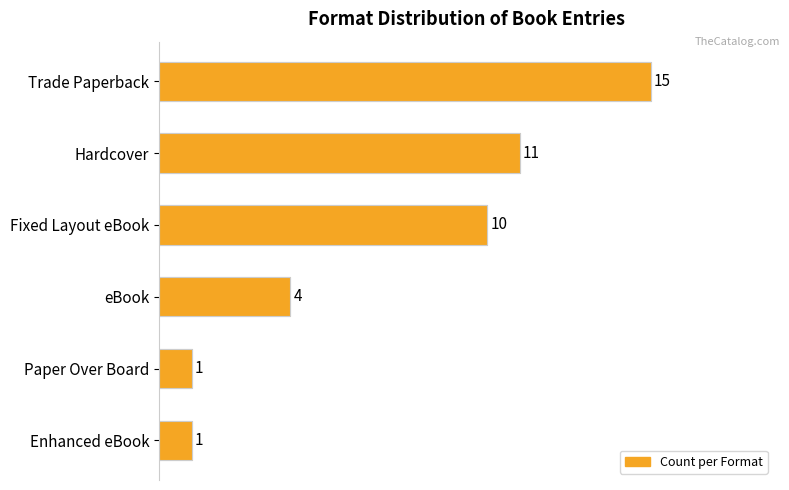

Is it true that the value at Enhanced eBook is 1?

False